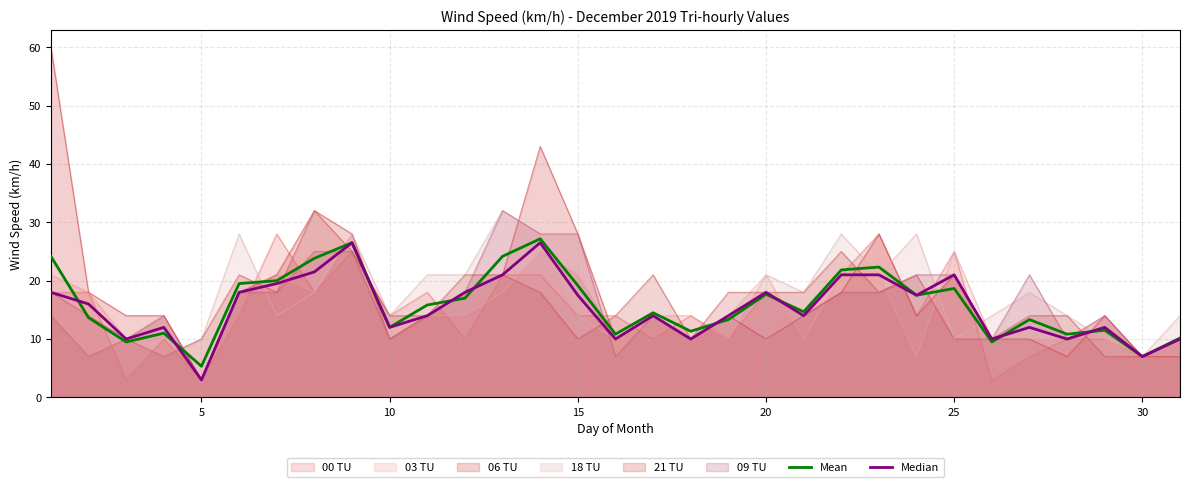

Reading left to right, list all the values displayed in this chart.

Mean: 24.2	13.7	9.5	11.0	5.3	19.5	20.0	23.8	26.5	12.0	15.8	17.0	24.2	27.2	19.2	10.8	14.5	11.3	13.3	17.7	14.7	21.8	22.3	17.5	18.7	9.5	13.3	10.8	11.5	7.0	10.2
Median: 18.0	16.0	10.0	12.0	3.0	18.0	19.5	21.5	26.5	12.0	14.0	18.0	21.0	26.5	17.5	10.0	14.0	10.0	14.0	18.0	14.0	21.0	21.0	17.5	21.0	10.0	12.0	10.0	12.0	7.0	10.0